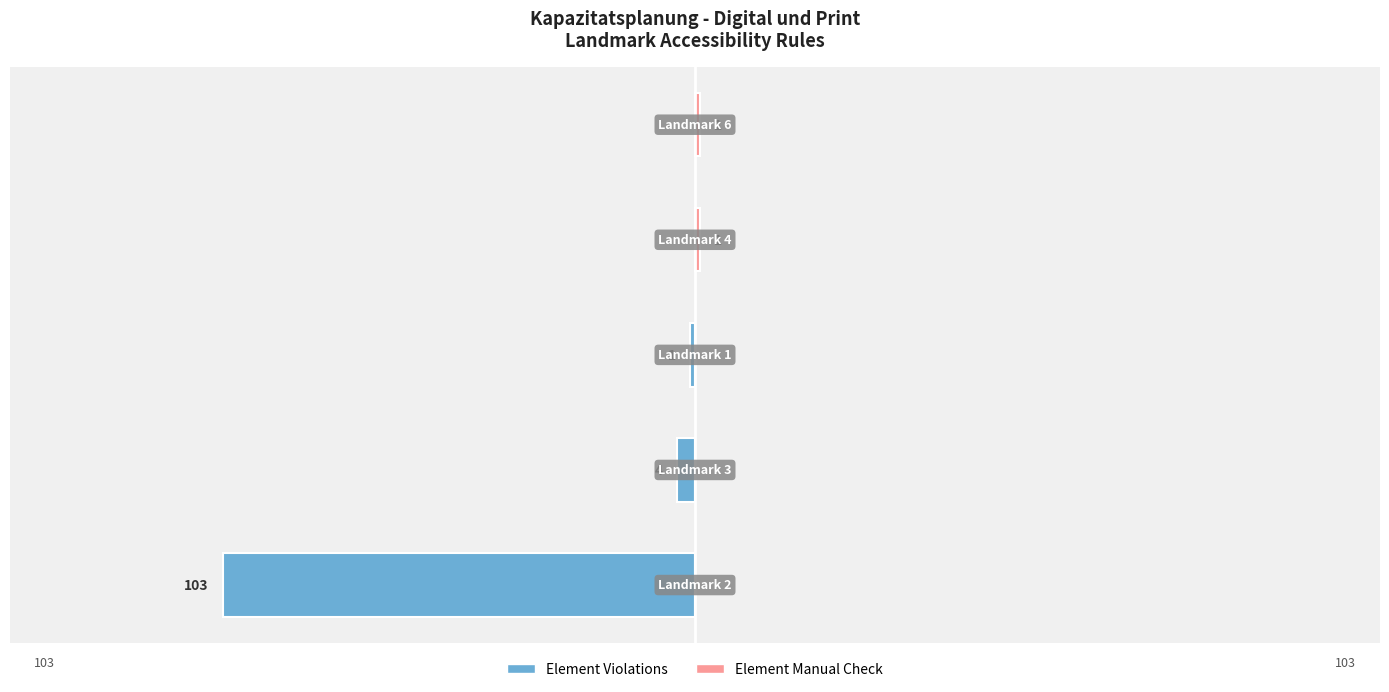

Which has a higher value, 1 or 2?

2